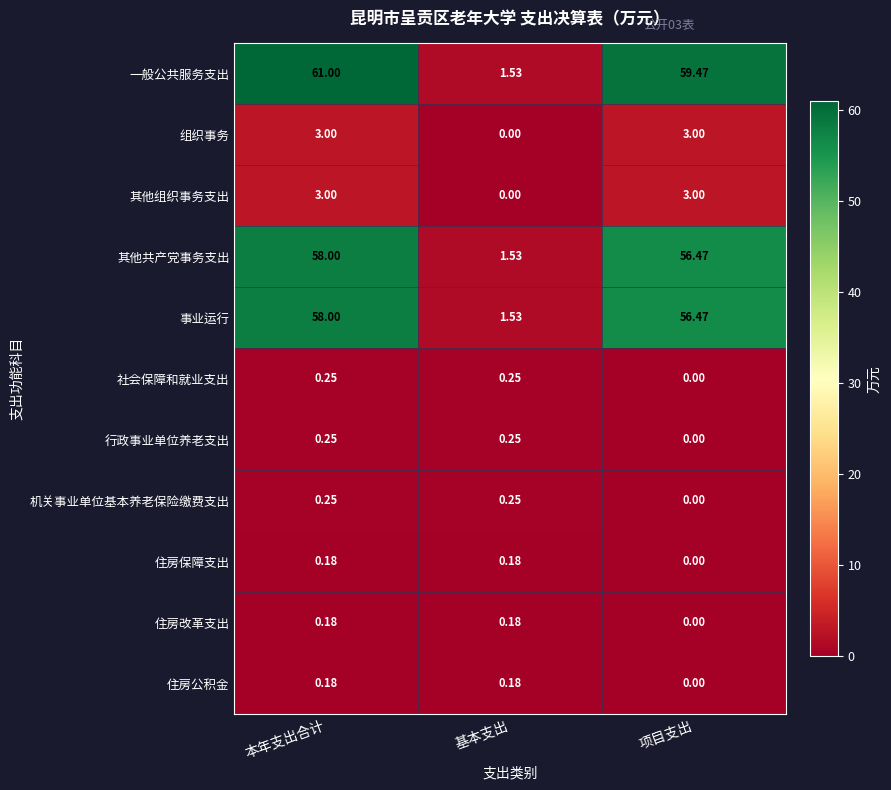

Which series has the largest total across all categories?

一般公共服务支出